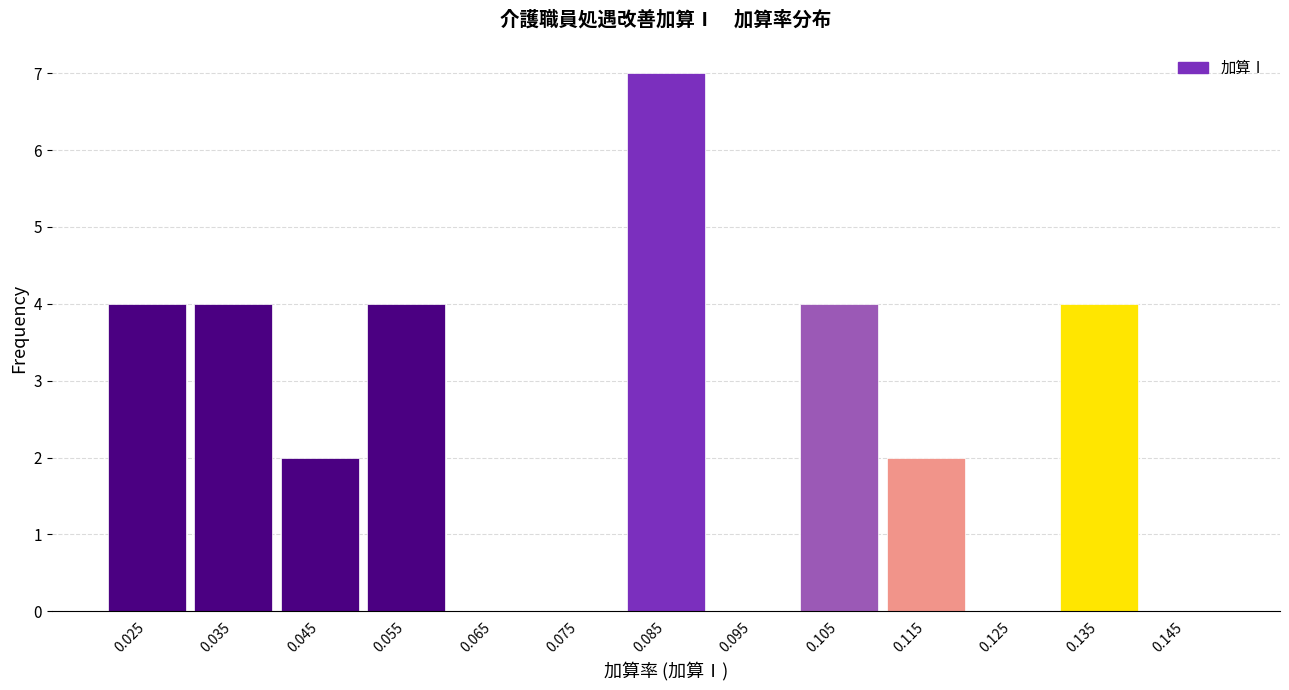

Reading left to right, transcribe this chart: for each bar, give the range it covers on the x-axis and its height. The values are not printed on the chart, so give them approximately, as read against the axis.

0.02 to 0.03: 4
0.03 to 0.04: 4
0.04 to 0.05: 2
0.05 to 0.06: 4
0.06 to 0.07: 0
0.07 to 0.08: 0
0.08 to 0.09: 7
0.09 to 0.10: 0
0.10 to 0.11: 4
0.11 to 0.12: 2
0.12 to 0.13: 0
0.13 to 0.14: 4
0.14 to 0.15: 0